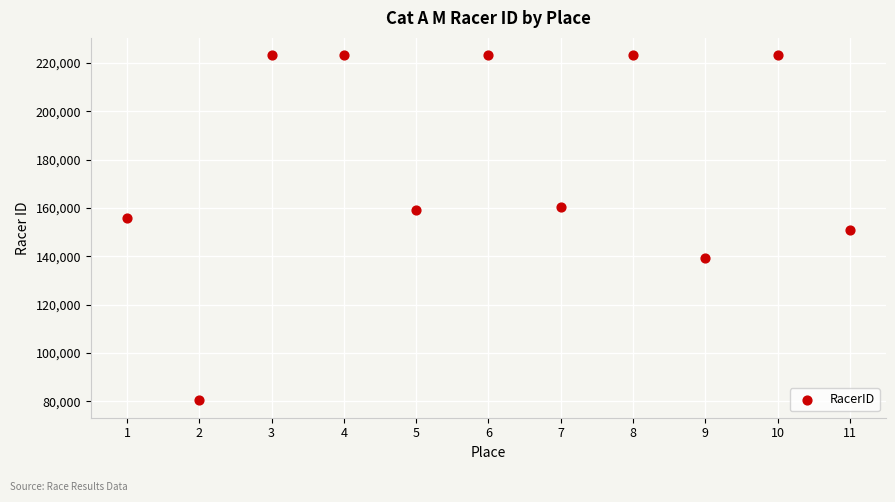

What is the range of X values (max minus min)?

10